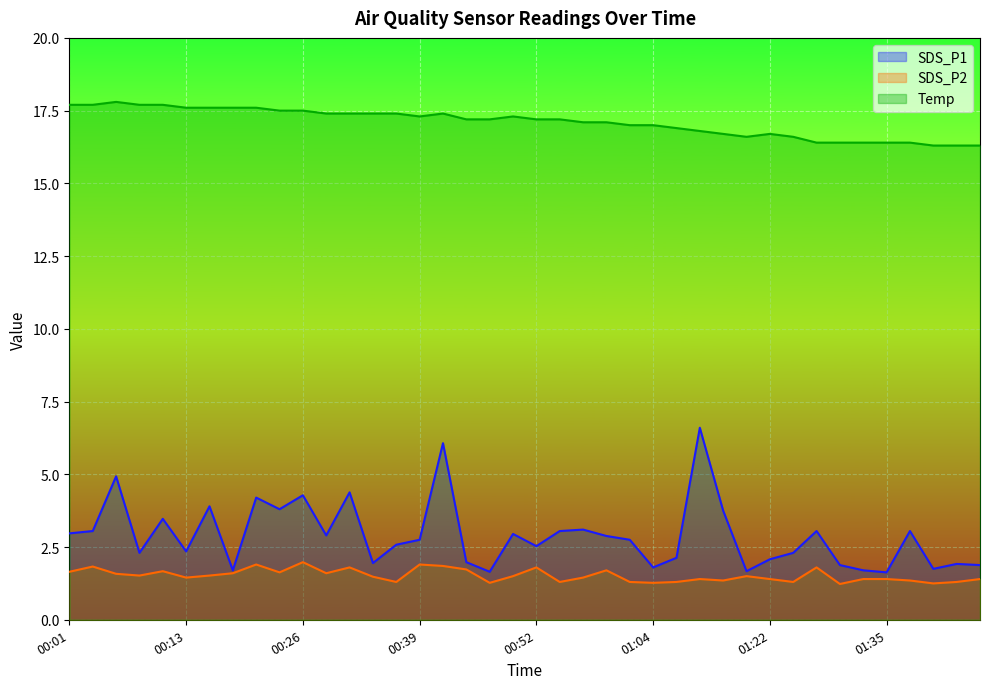

True or false: SDS_P1 and SDS_P2 cross at least once.

False